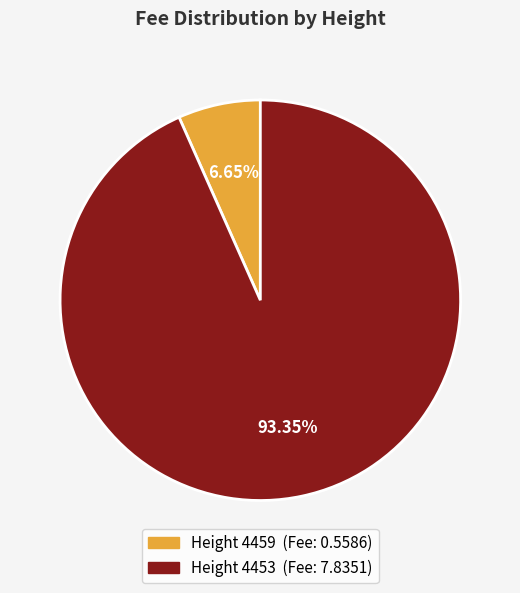

Is there any slice that represents more than half of the pie?

Yes